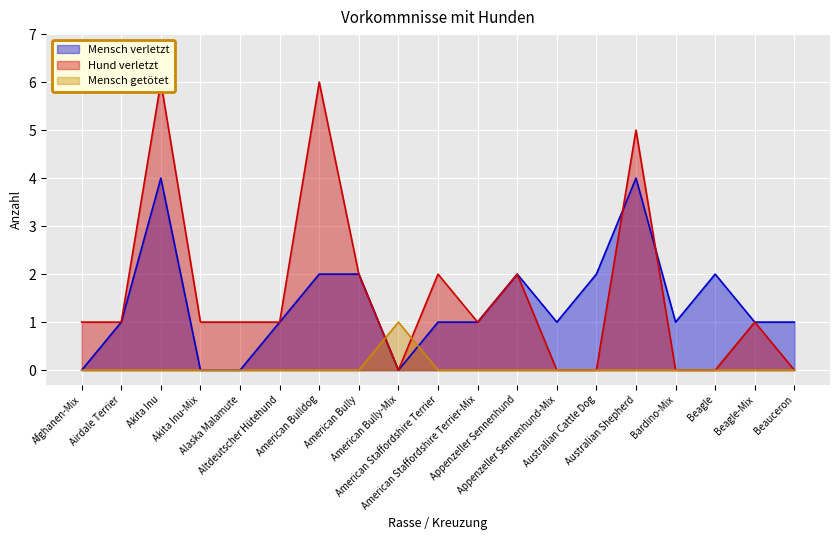

In Mensch getötet, how many points are higher than both neighbors (excluding endpoints)?

1